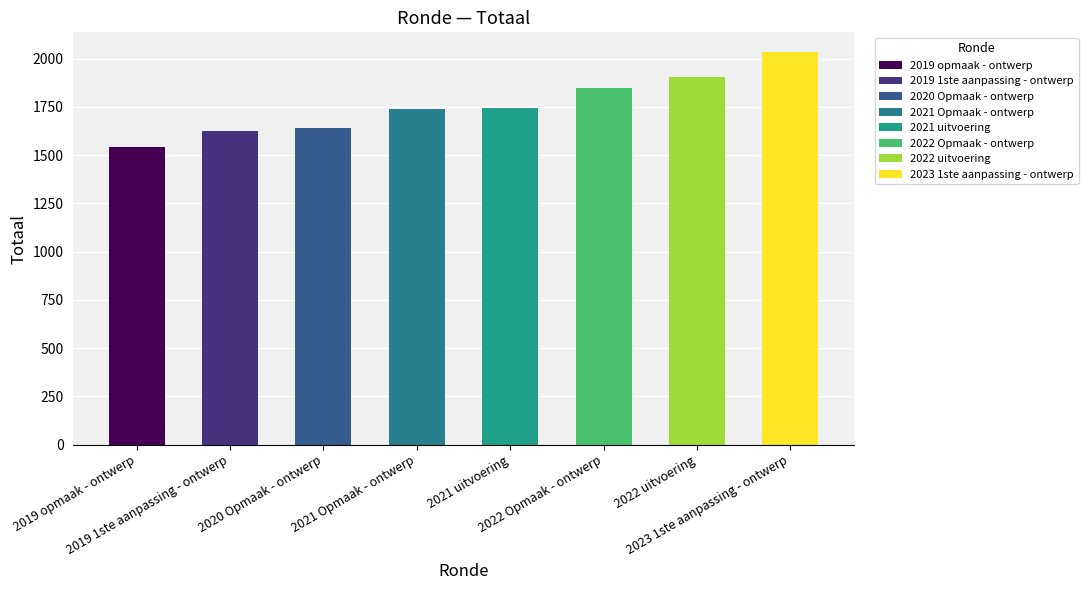

What is the smallest value displayed?

1542